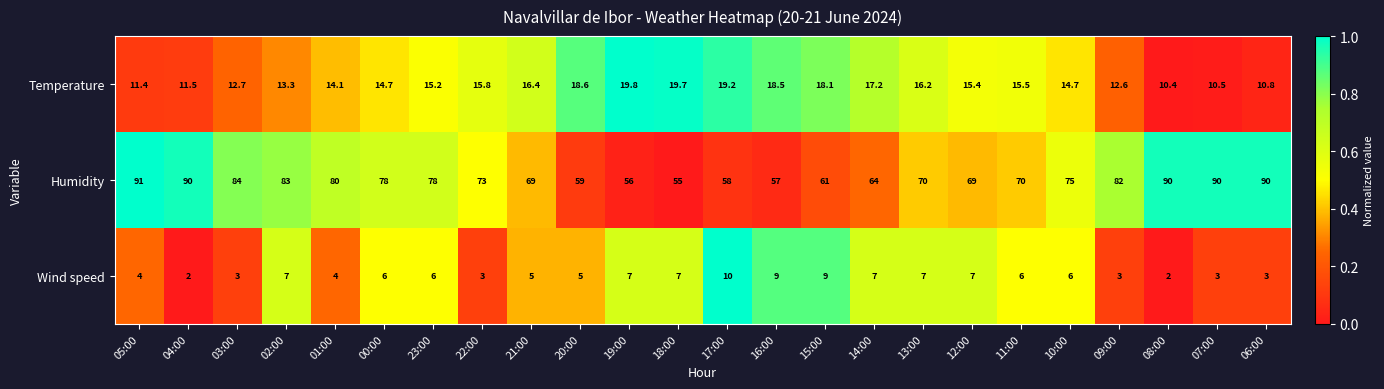

Which series has the largest range (max minus min)?

Humidity